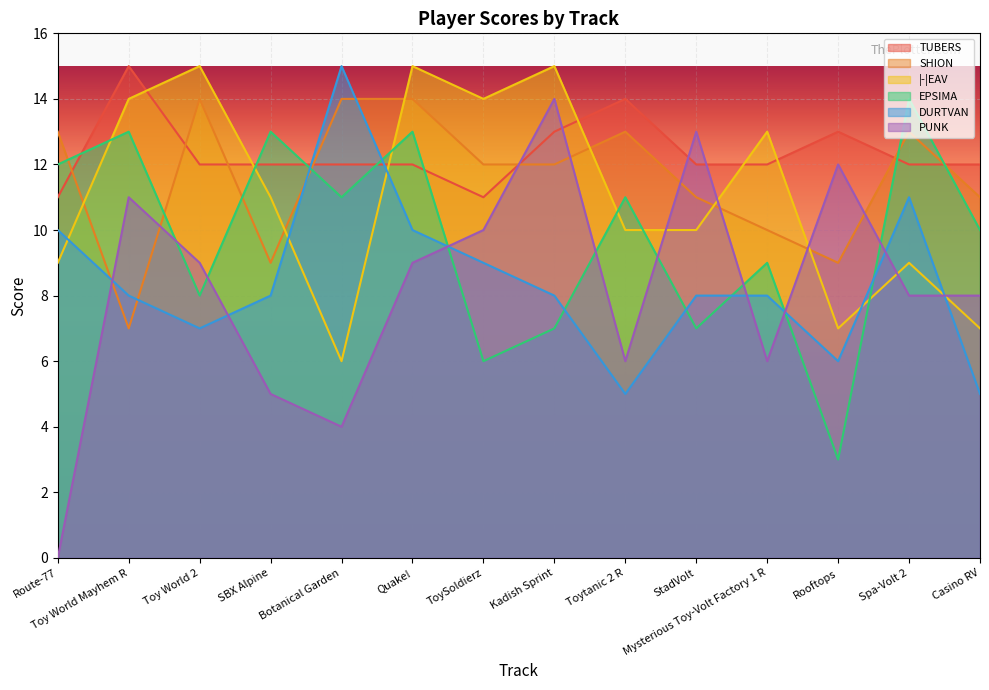

After their last crossing, which series has the higher values: DURTVAN or |-|EAV?

|-|EAV